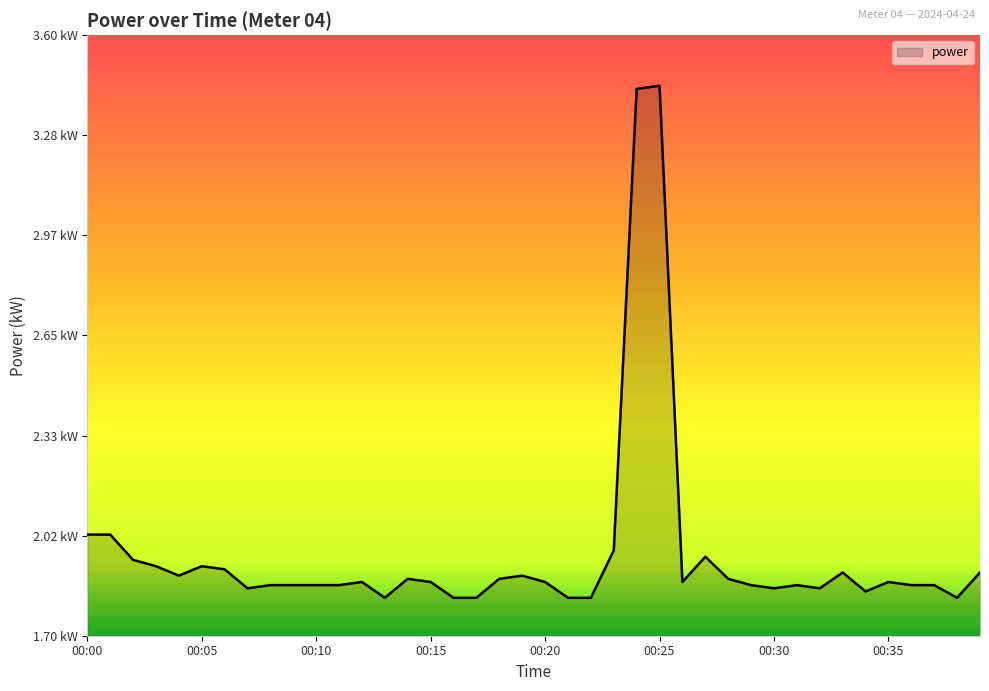

Is this an area chart (filled region under the line)?

Yes